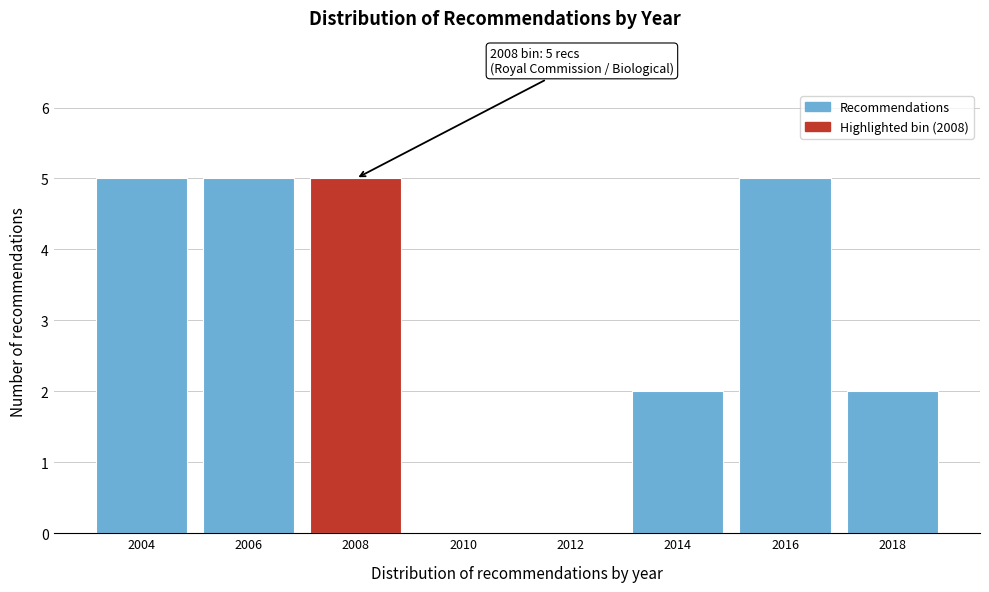

Reading left to right, extract all data points from this chart.

2004=5	2006=5	2008=5	2010=0	2012=0	2014=2	2016=5	2018=2